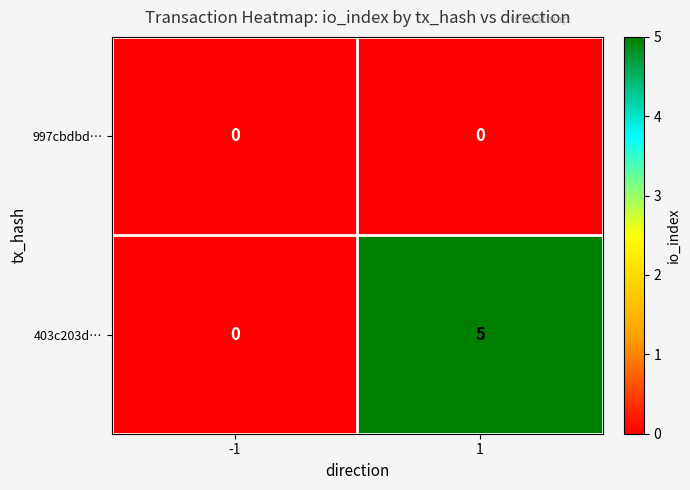

How many distinct data groups are displayed?

2